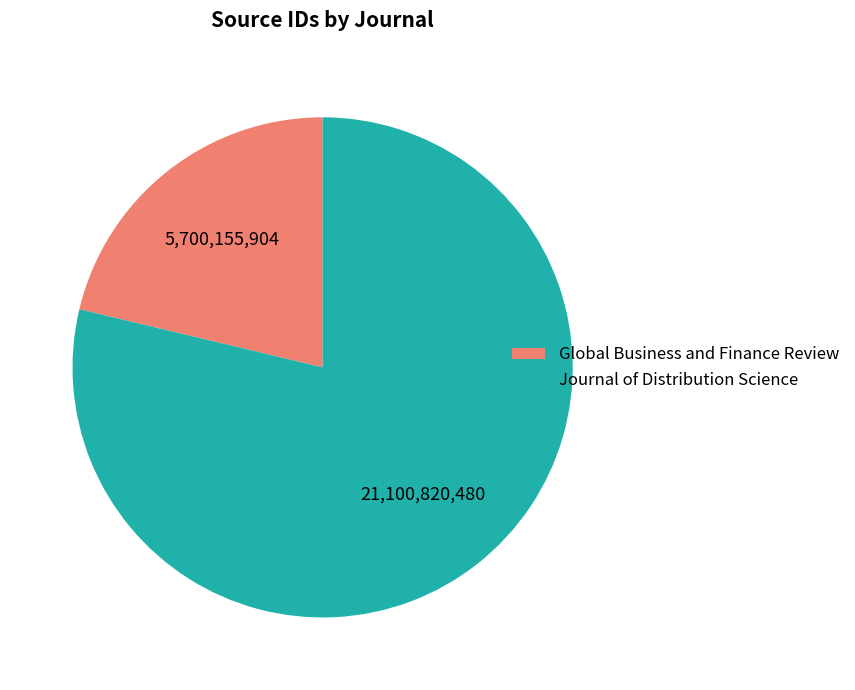

Which category has the smallest portion of the pie?

Global Business and Finance Review